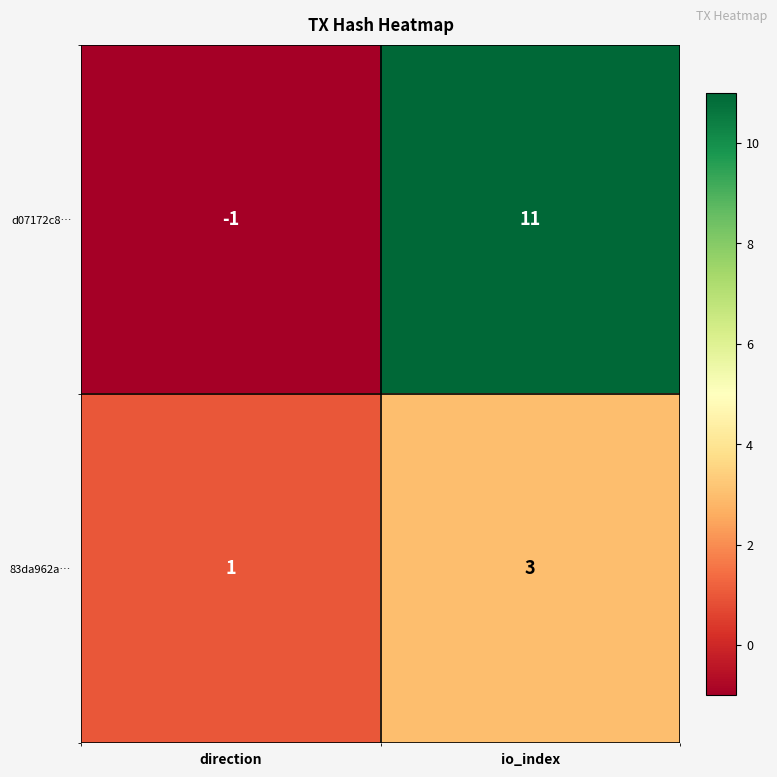

Which label corresponds to the smallest value in the chart?

direction